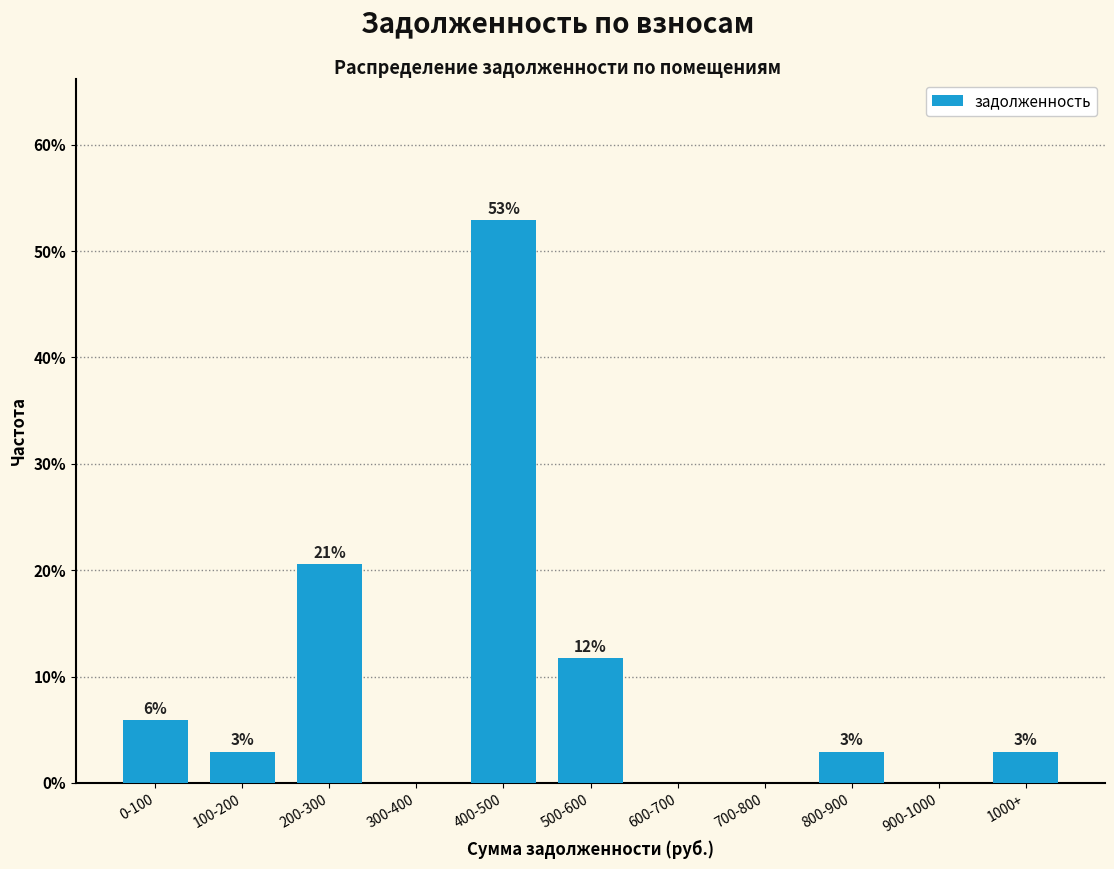

Are the bars horizontal?

No